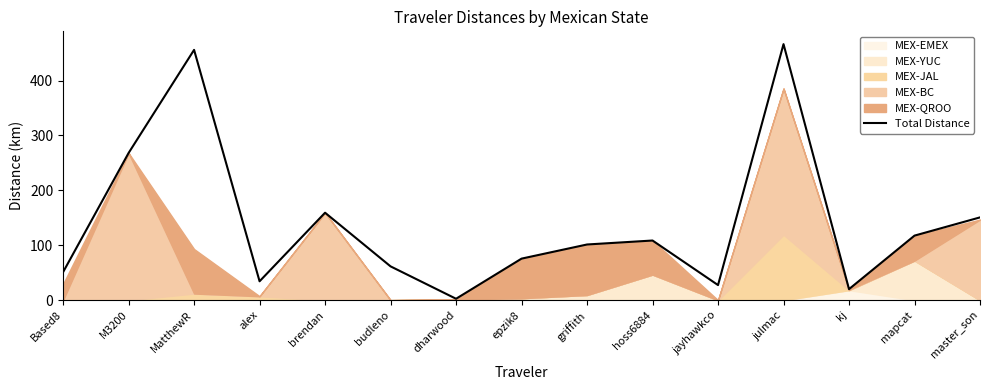

Rank the categories by value from lowest to highest.

dharwood, kj, jayhawkco, alex, Based8, budleno, epzik8, griffith, hoss6884, mapcat, master_son, brendan, M3200, MatthewR, julmac